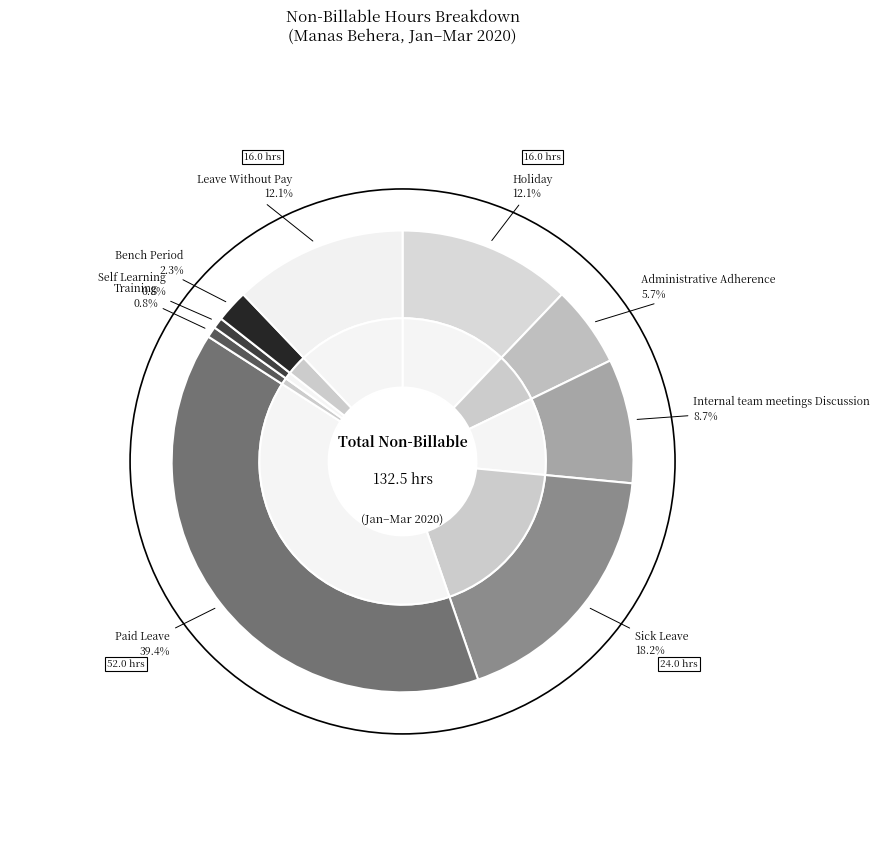

Which category has the smallest portion of the pie?

Training